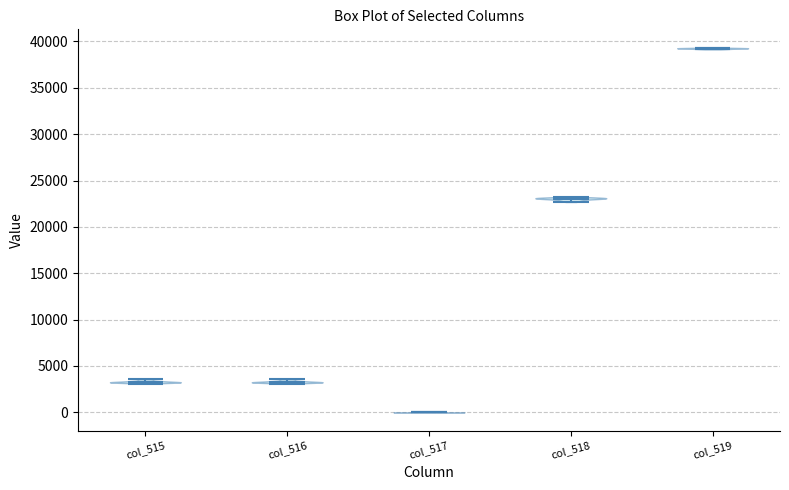

Which violin has the highest median line?

col_519